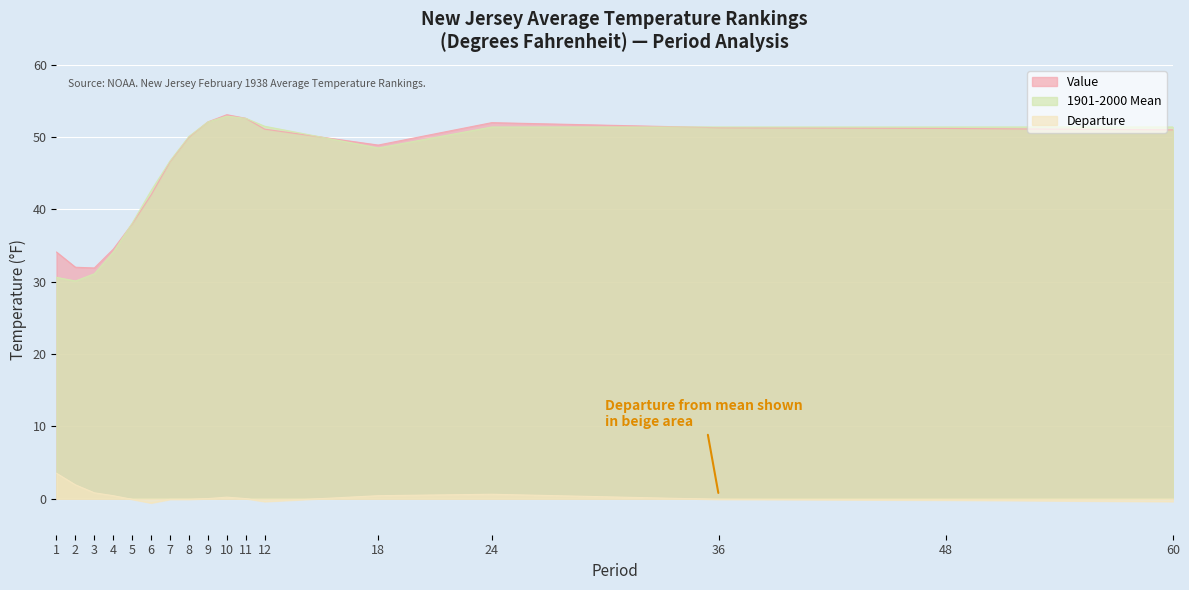

Between 24 and 3, which is larger?

24